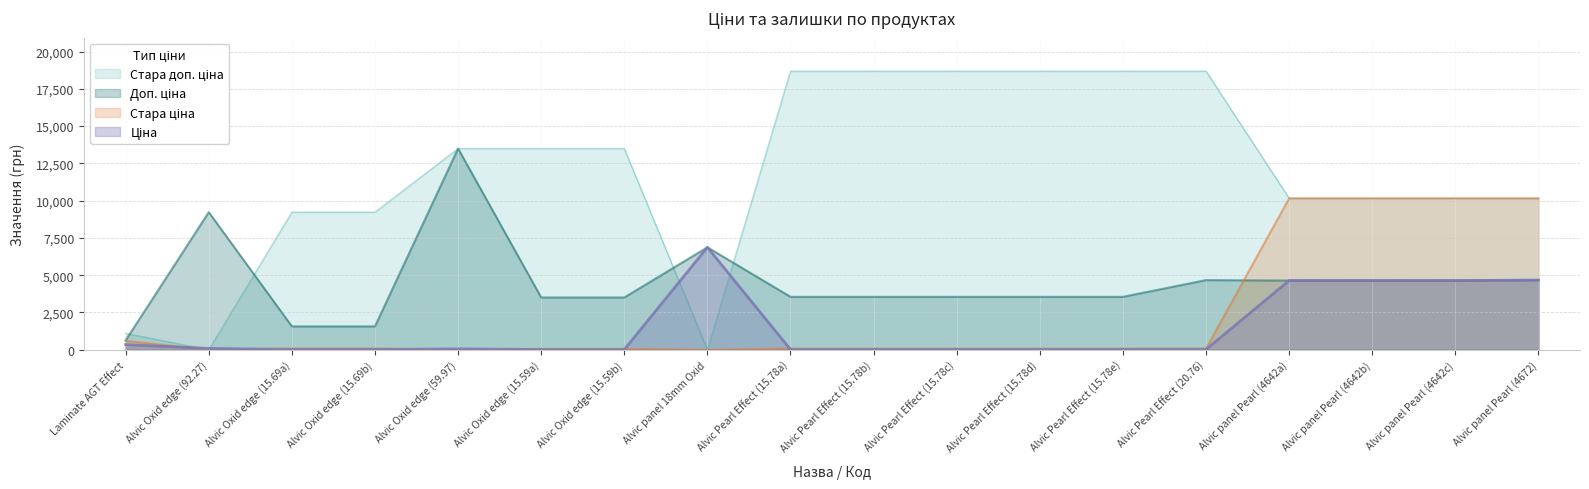

What is the maximum value shown in the chart?

18684.0